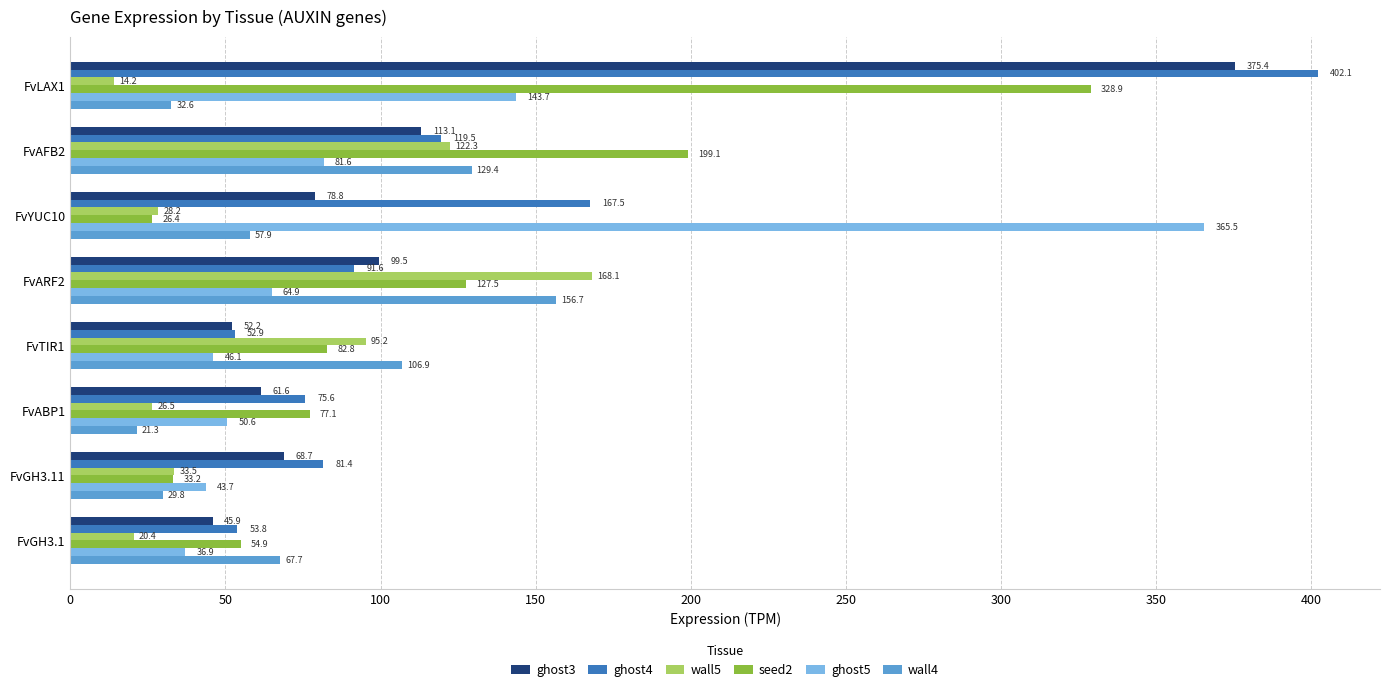

Rank the categories by wall5 value from highest to lowest.

FvARF2, FvAFB2, FvTIR1, FvGH3.11, FvYUC10, FvABP1, FvGH3.1, FvLAX1